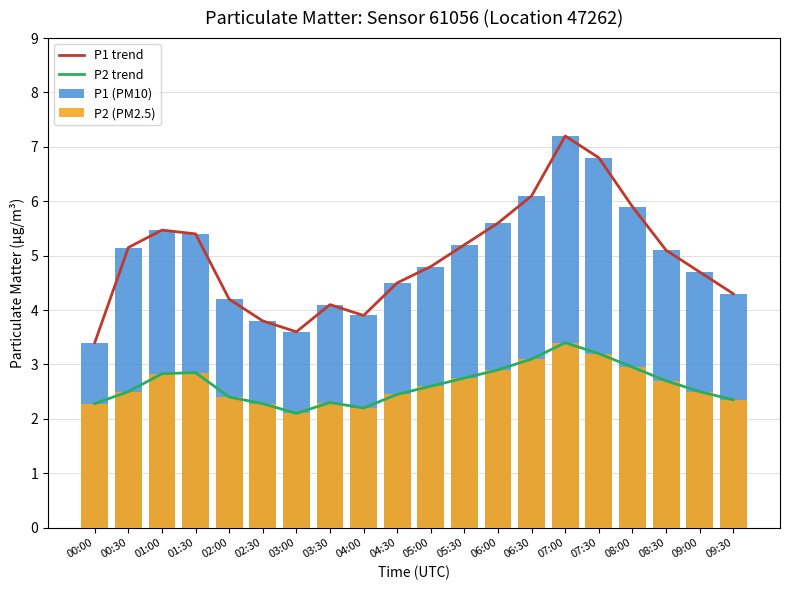

Between 07:30 and 05:30, which is larger?

07:30